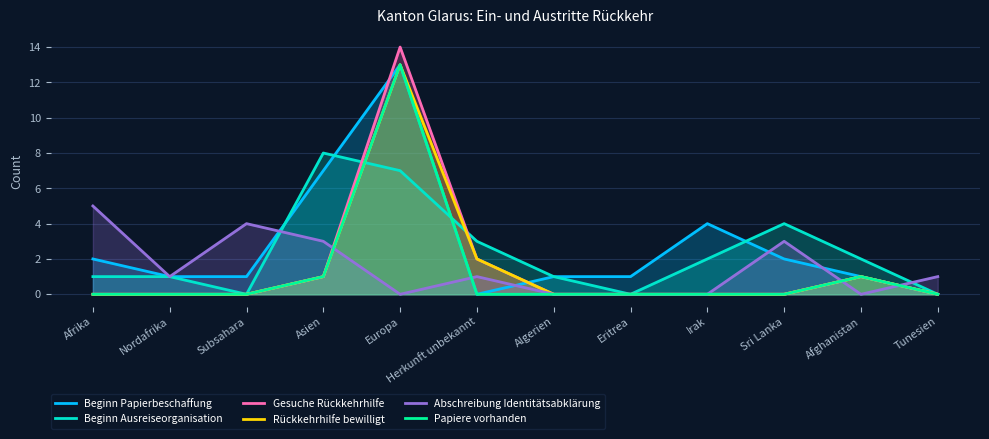

How many data points does each series have?

12